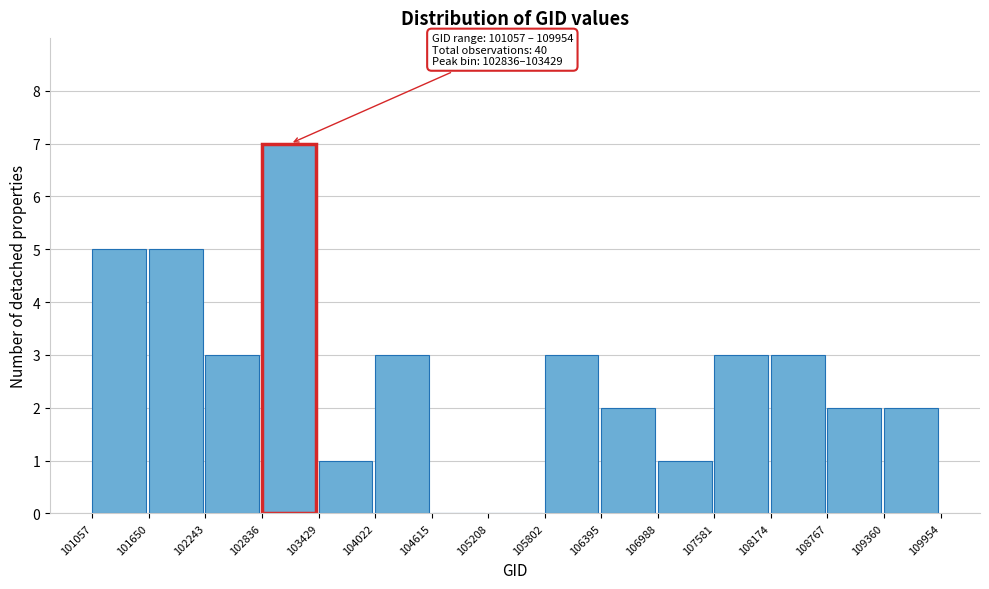

Which range on the x-axis has the tallest bar?

102836 to 103429